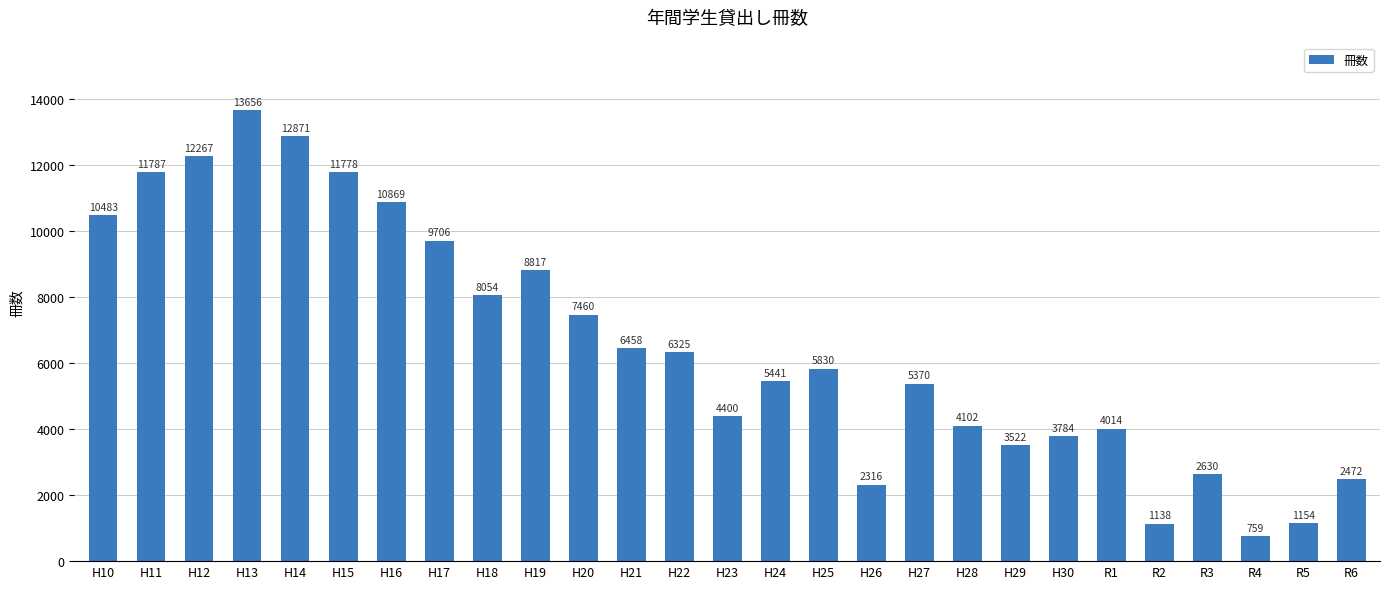

Between H27 and H28, which is larger?

H27